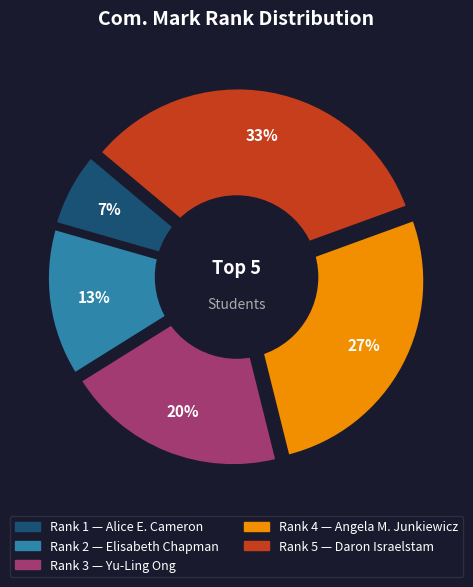

To the nearest percent, what is the difference between the Daron Israelstam and Angela Maree Junkiewicz slice percentages?

7%